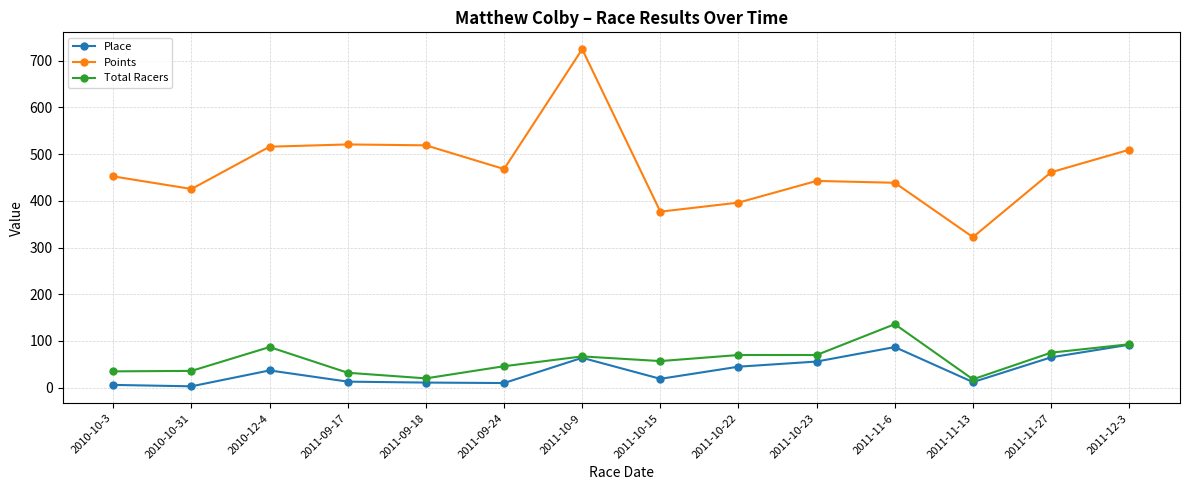

Which series has the largest range (max minus min)?

Points